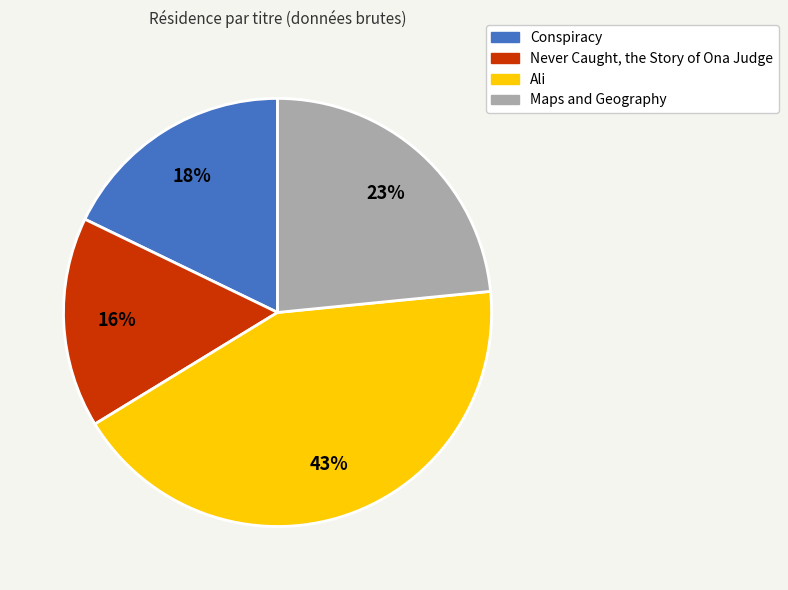

Is there a majority slice in this chart?

No